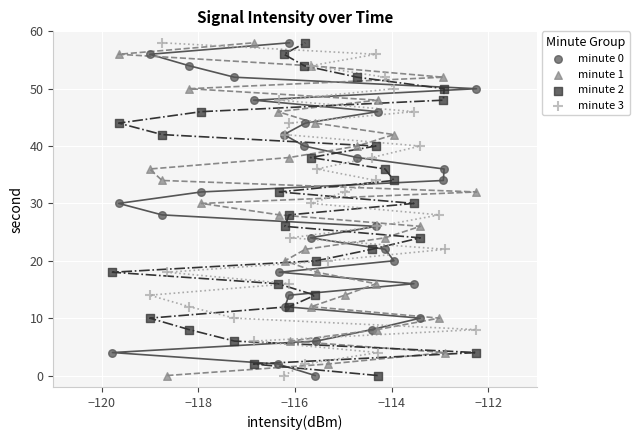

What are all the series names shown in the legend?

minute 0, minute 1, minute 2, minute 3